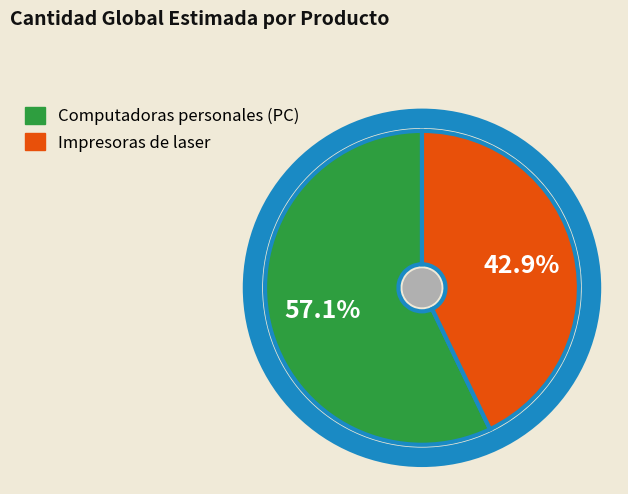

To the nearest percent, what percentage of the pie is Computadoras personales (PC)?

57%